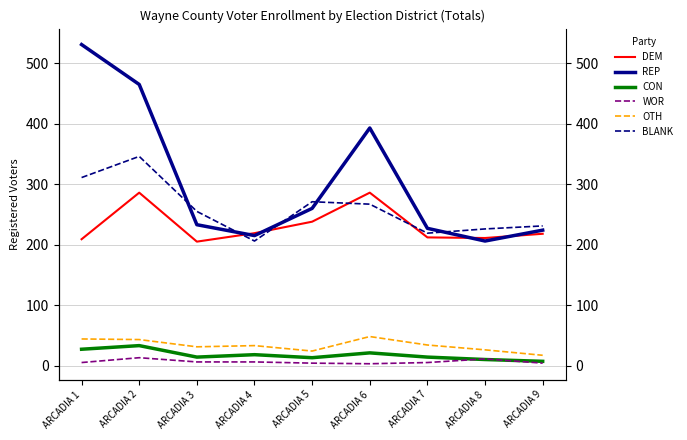

Where does the DEM series first go above 218?

ARCADIA 2